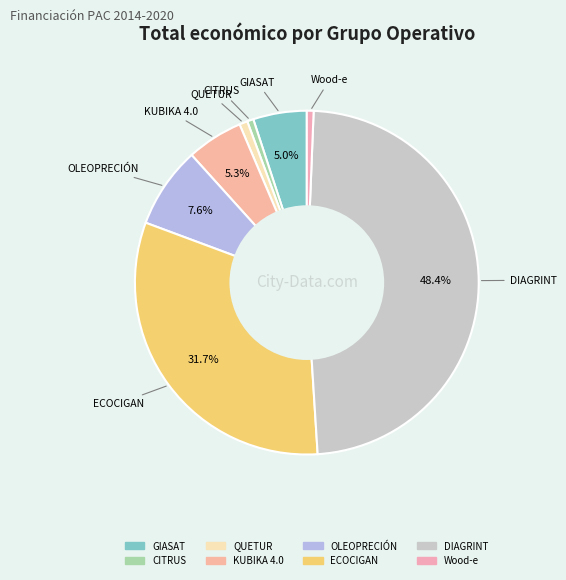

Is there any slice that represents more than half of the pie?

No